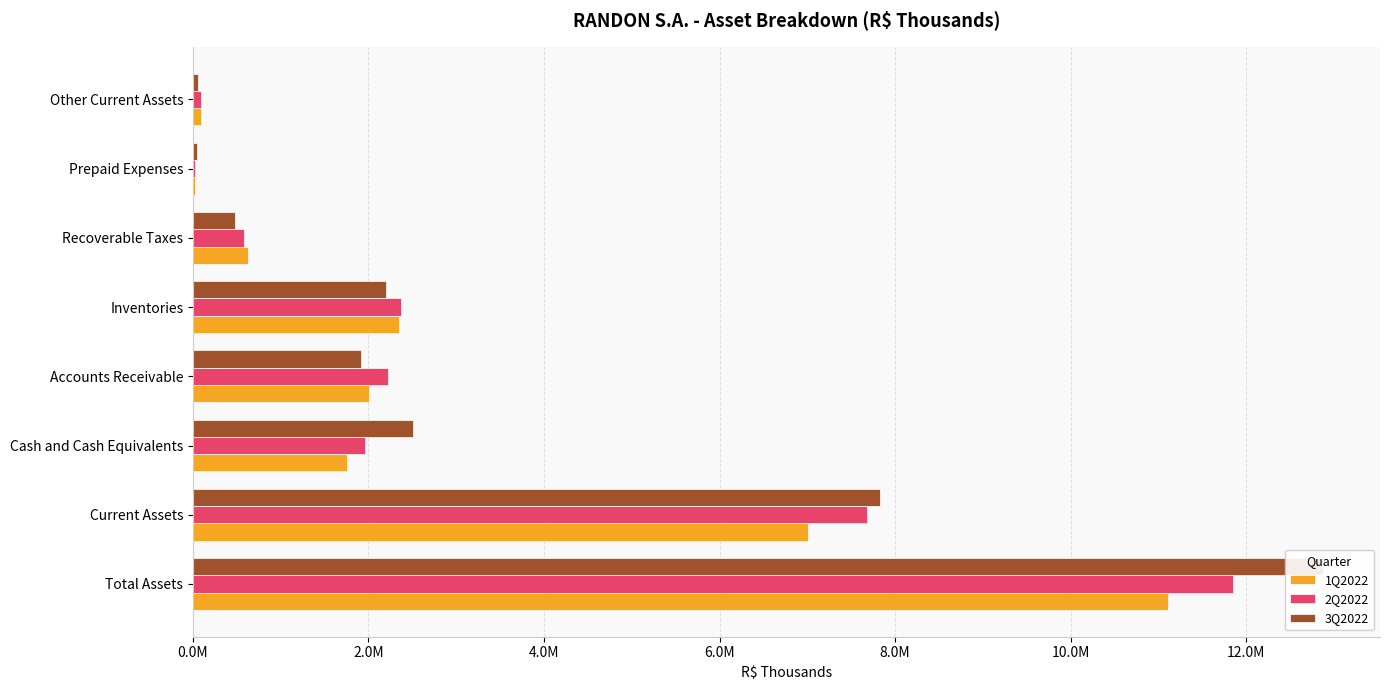

At Recoverable Taxes, list the series in order from largest to smallest.

1Q2022, 2Q2022, 3Q2022